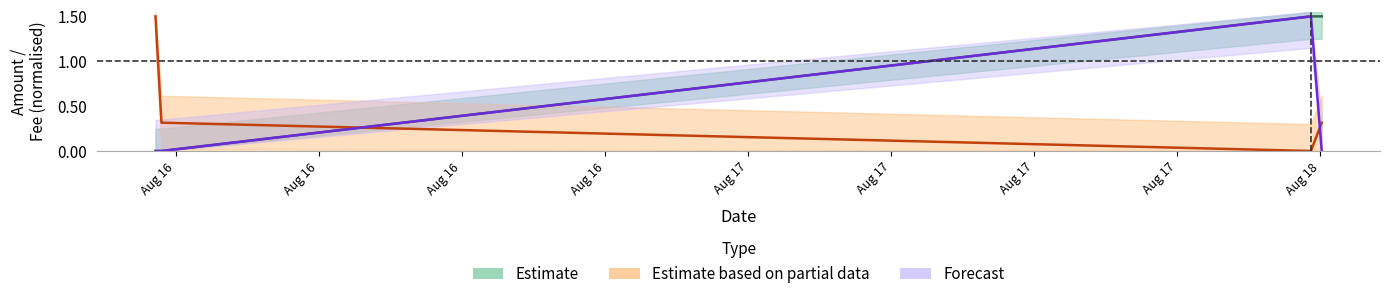

Which label corresponds to the smallest value in the chart?

2023-08-15 23:24:00